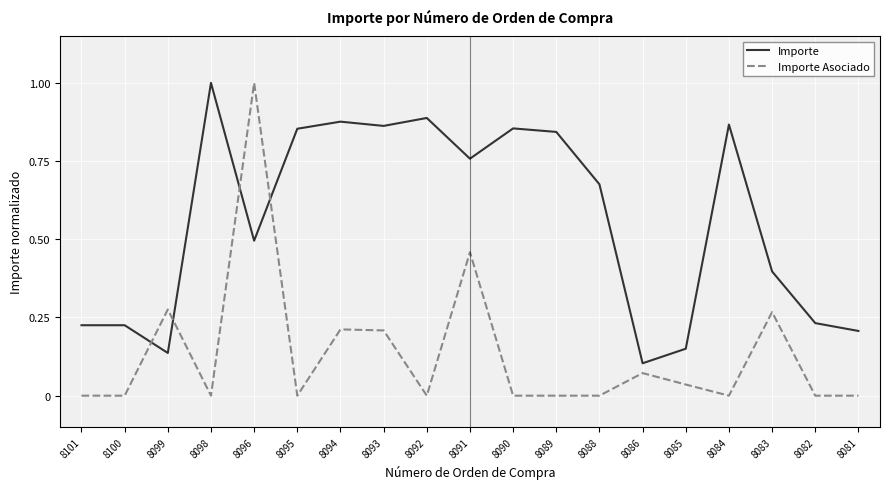

What is the maximum value shown in the chart?

1.0